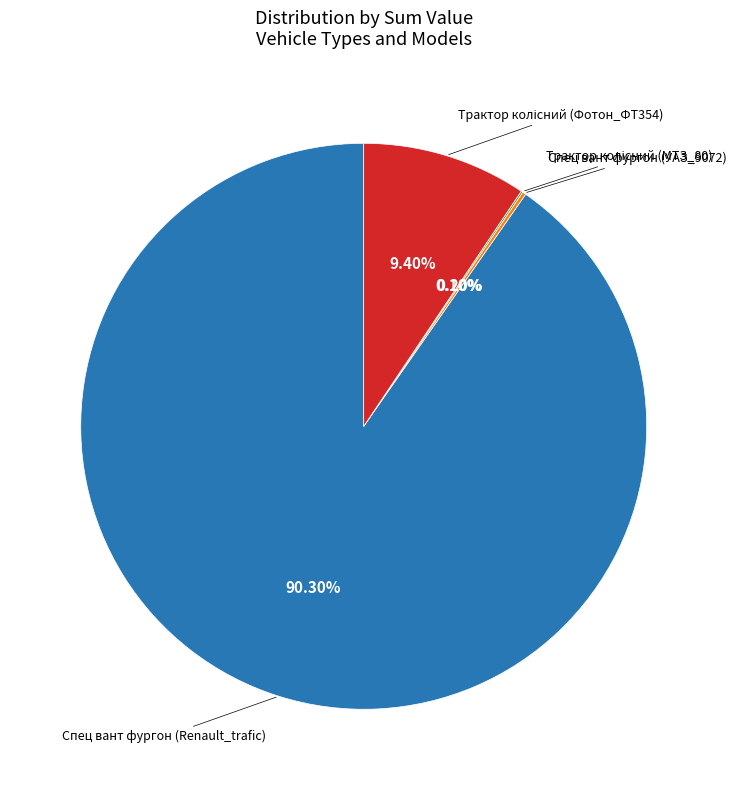

Does any single category account for the majority?

Yes